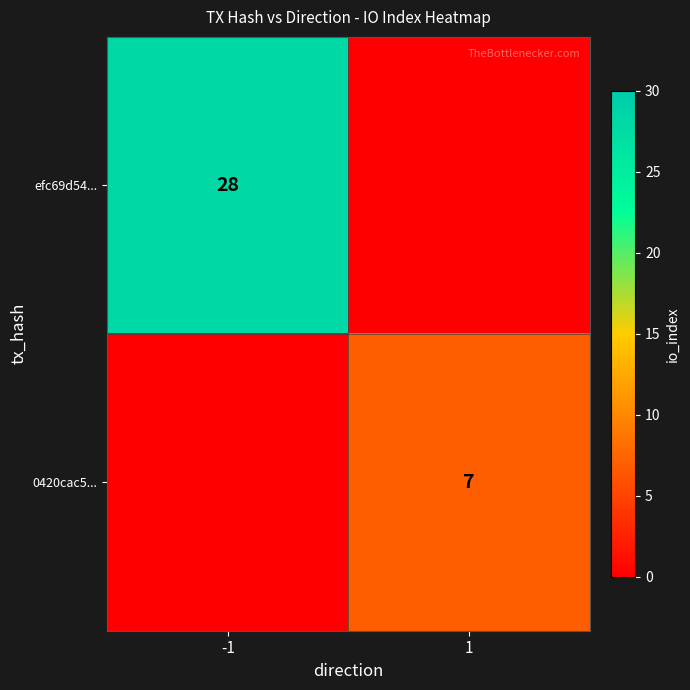

The value of 0420cac5... at 1 is 9. True or false?

False